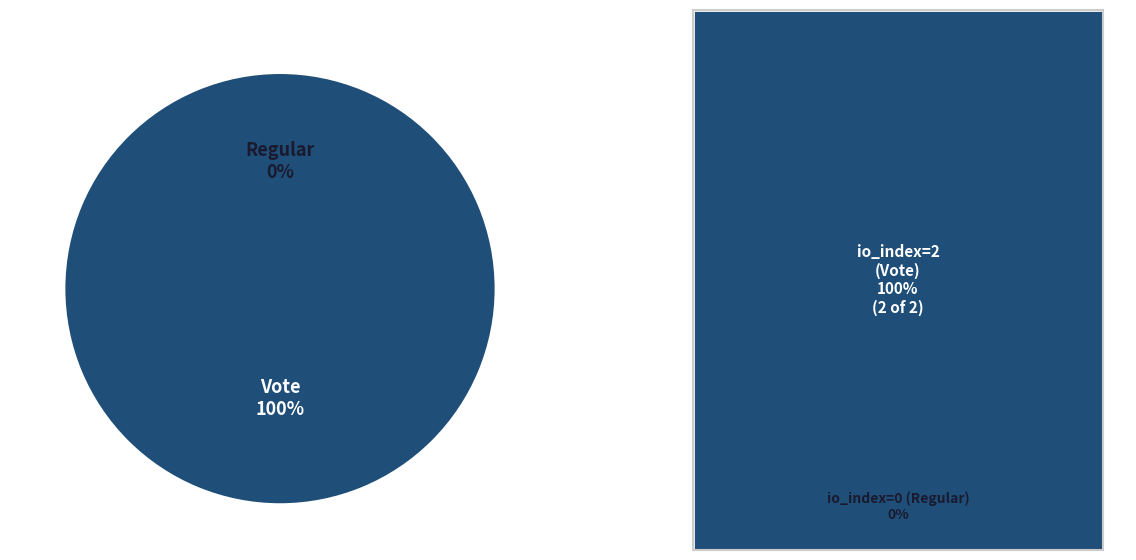

True or false: Vote (io_index=2) accounts for 100% of the total.

True